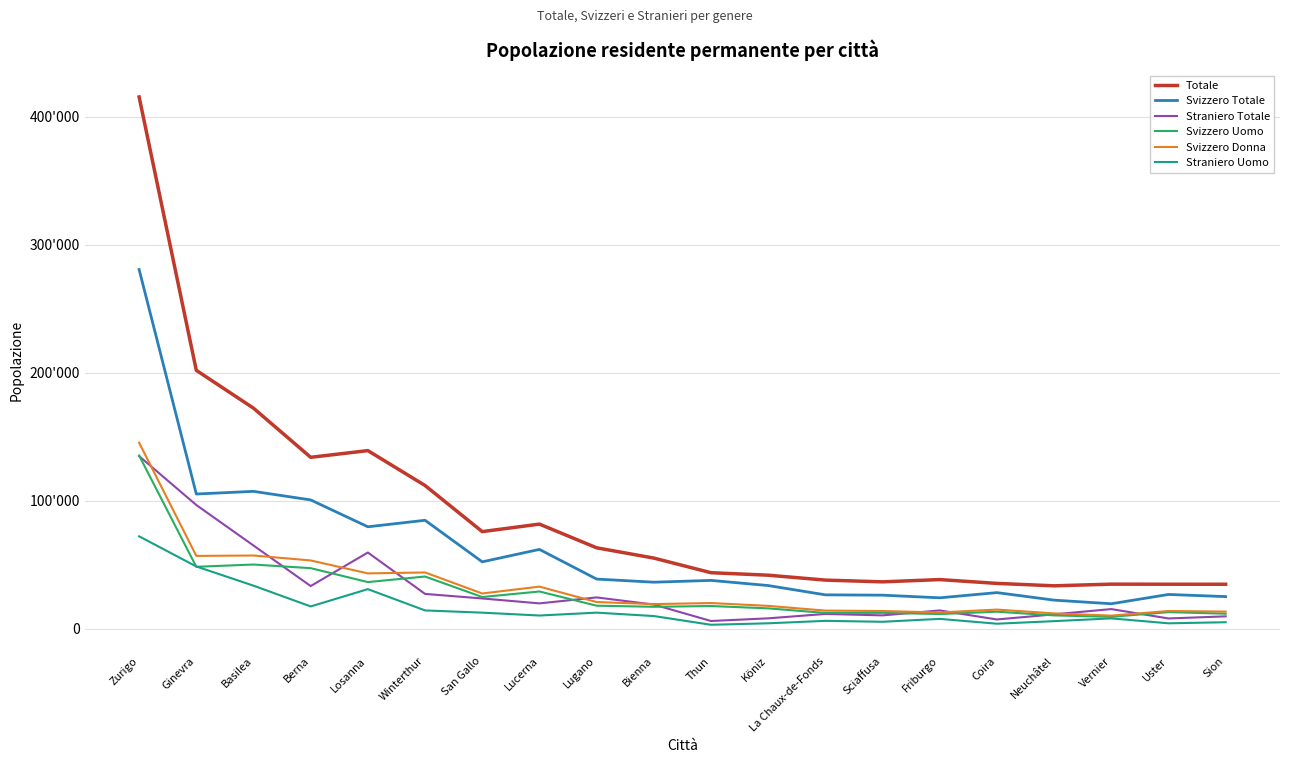

Read the Straniero Uomo value at Uster, to the nearest 100.

4200